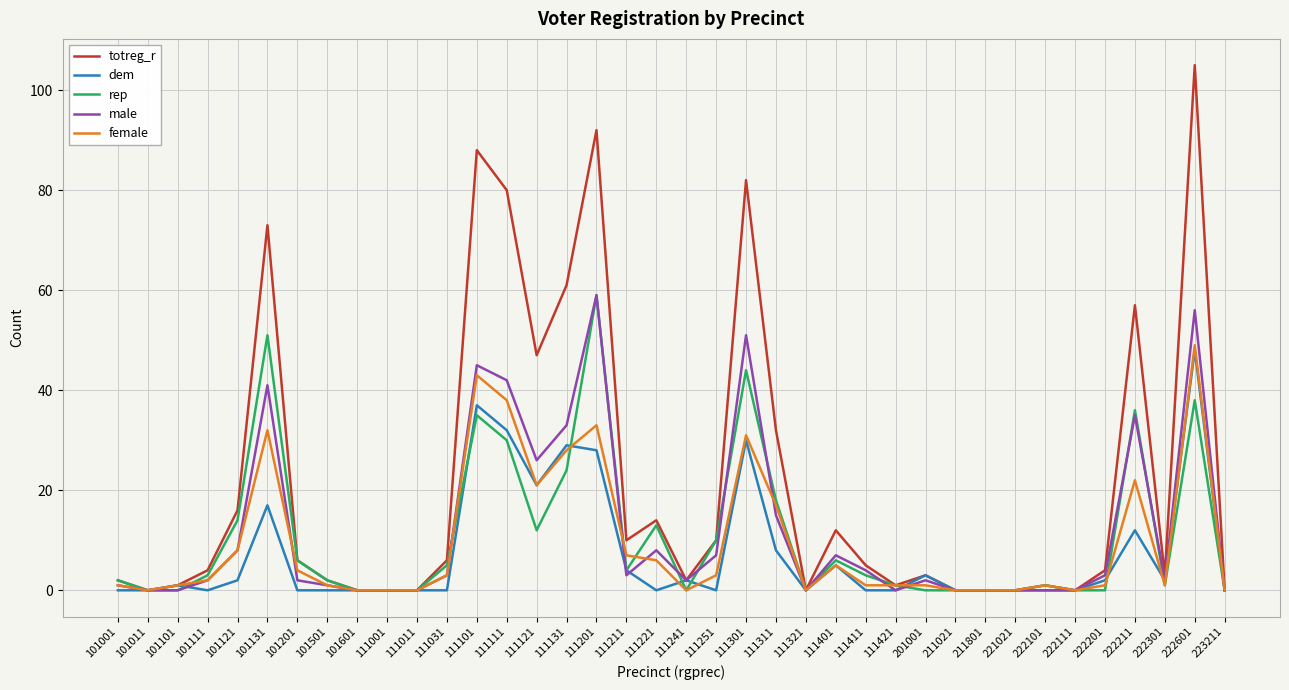

At which category is the sum across all series the highest?

222601